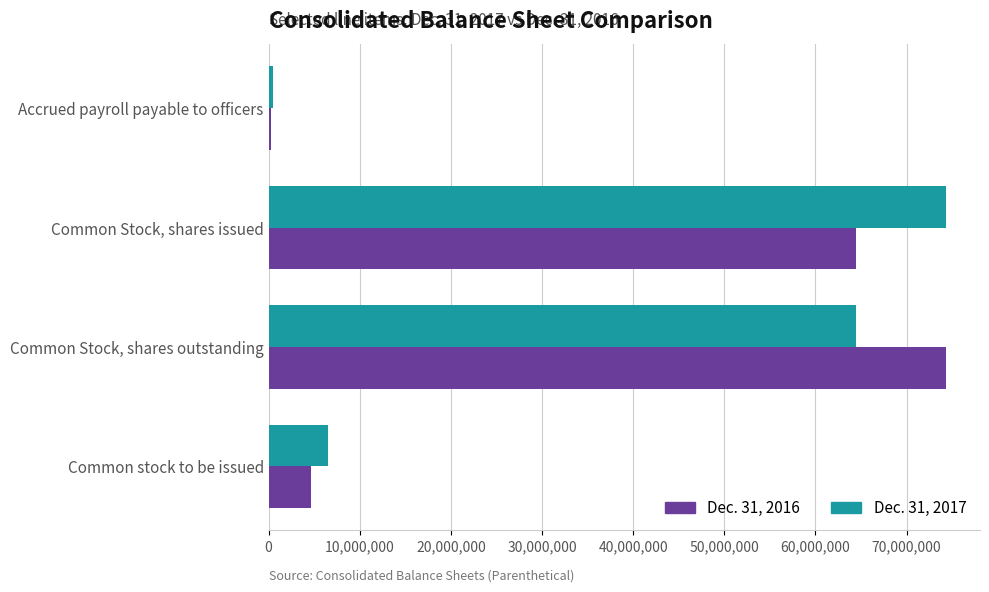

At which category does the chart reach its minimum across all series?

Accrued payroll payable to officers